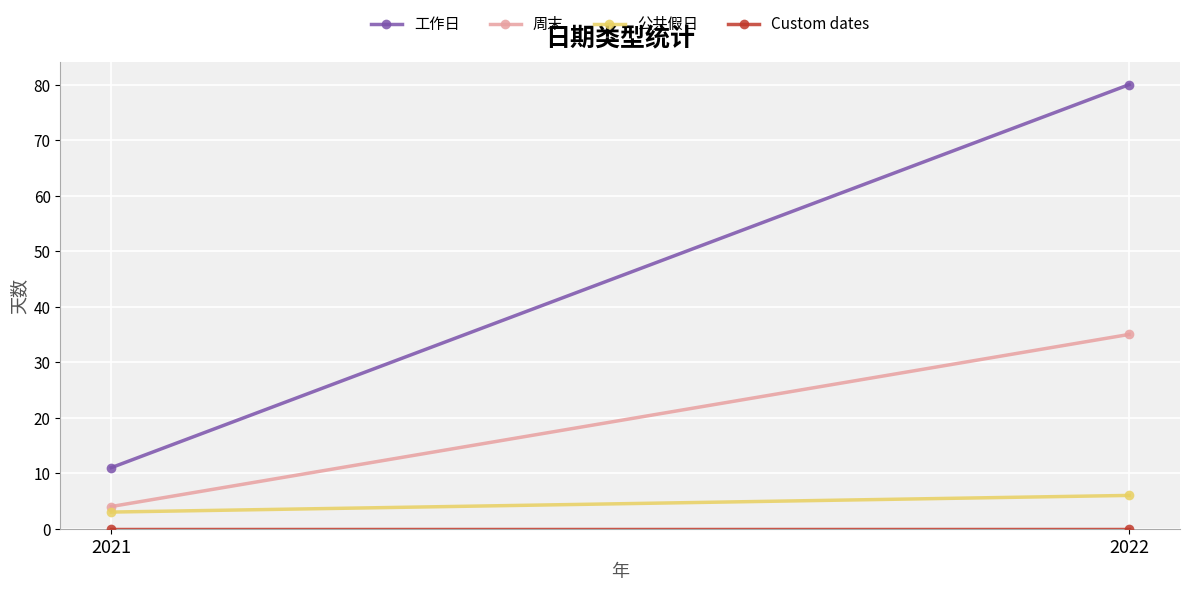

Rank the series by their maximum value, from lowest to highest.

Custom dates, 公共假日, 周末, 工作日